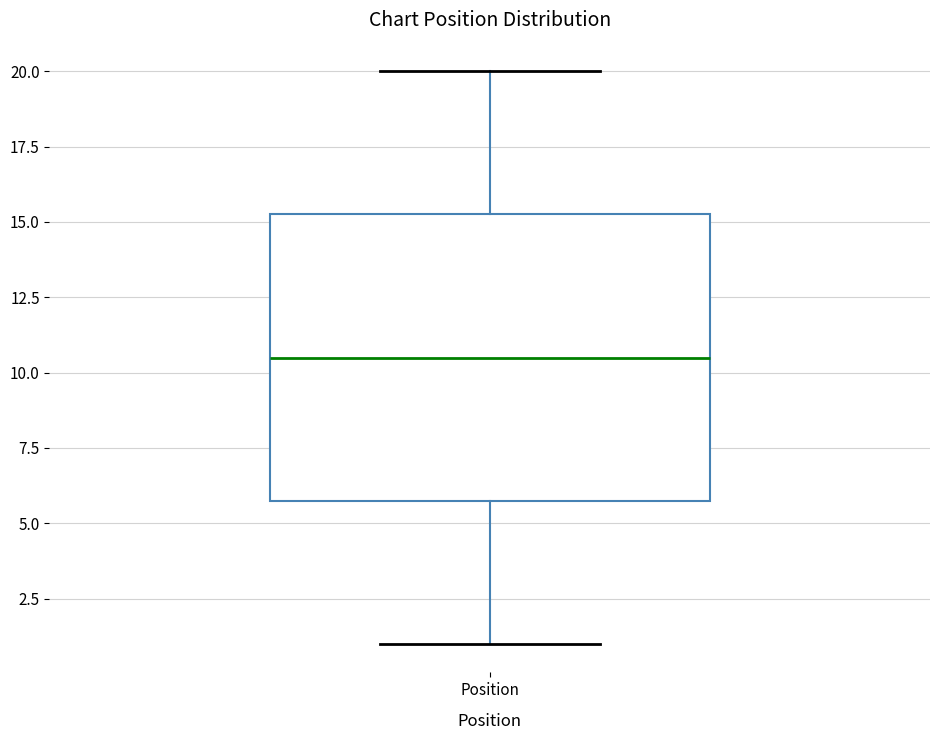

Transcribe this box plot: give where the median line is, the range the box spans, and where the two whiskers end, as read against the y-axis. The values are not printed on the chart, so give them approximately, as read against the axis.

median 10.5, box 6.0 to 15.5, whiskers 1.0 to 20.0